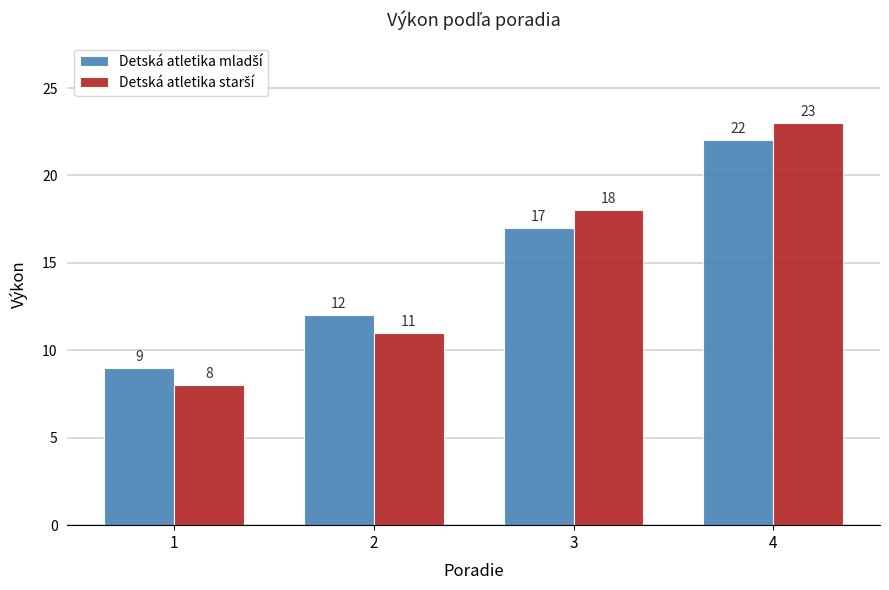

Which label corresponds to the largest value in the chart?

4